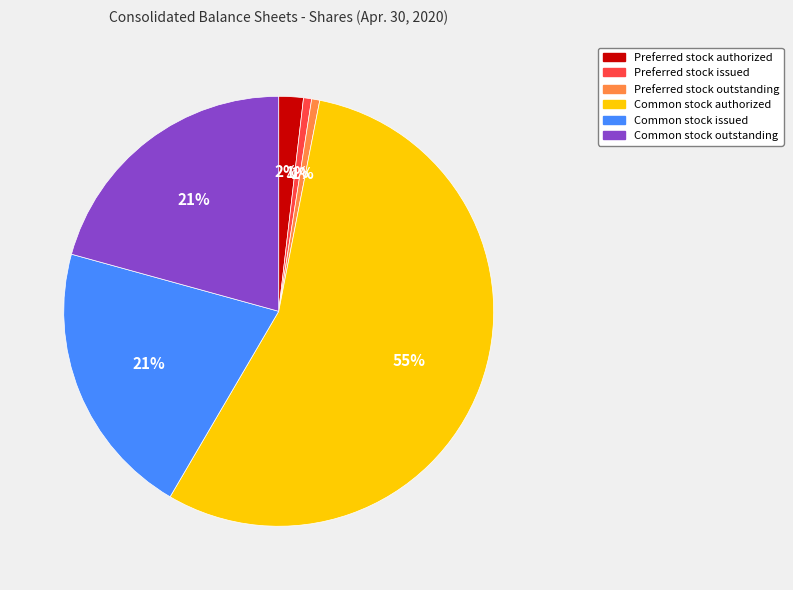

To the nearest percent, what is the average slice percentage?

17%